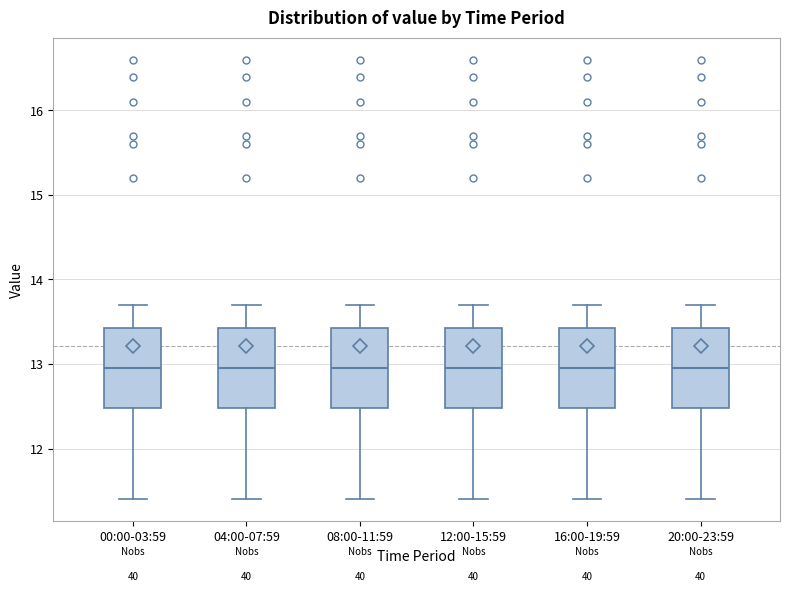

Reading left to right, transcribe this box plot: for each box, give where its median line is, the range the box spans, and where its two whiskers end, as read against the y-axis. The values are not printed on the chart, so give them approximately, as read against the axis.

00:00-03:59: median 13.0, box 12.5 to 13.4, whiskers 11.4 to 13.7
04:00-07:59: median 13.0, box 12.5 to 13.4, whiskers 11.4 to 13.7
08:00-11:59: median 13.0, box 12.5 to 13.4, whiskers 11.4 to 13.7
12:00-15:59: median 13.0, box 12.5 to 13.4, whiskers 11.4 to 13.7
16:00-19:59: median 13.0, box 12.5 to 13.4, whiskers 11.4 to 13.7
20:00-23:59: median 13.0, box 12.5 to 13.4, whiskers 11.4 to 13.7